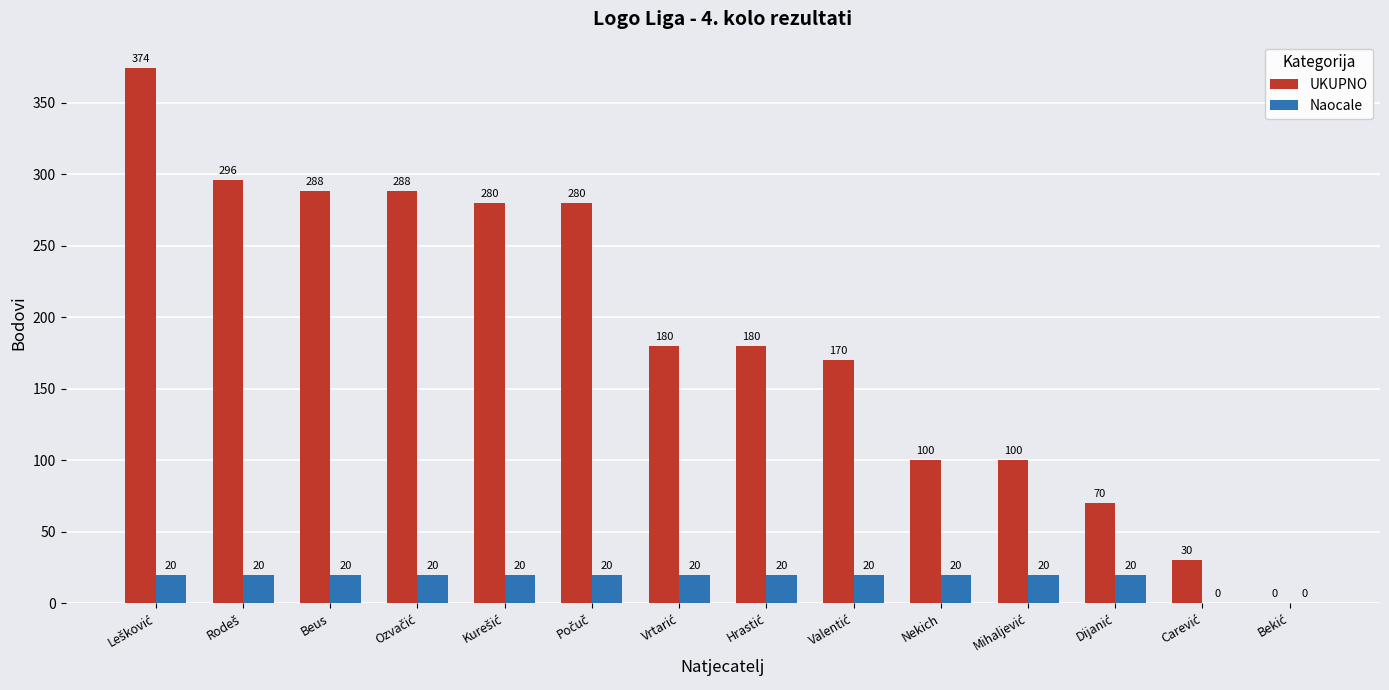

The value of Naocale at Beus is 4. True or false?

False